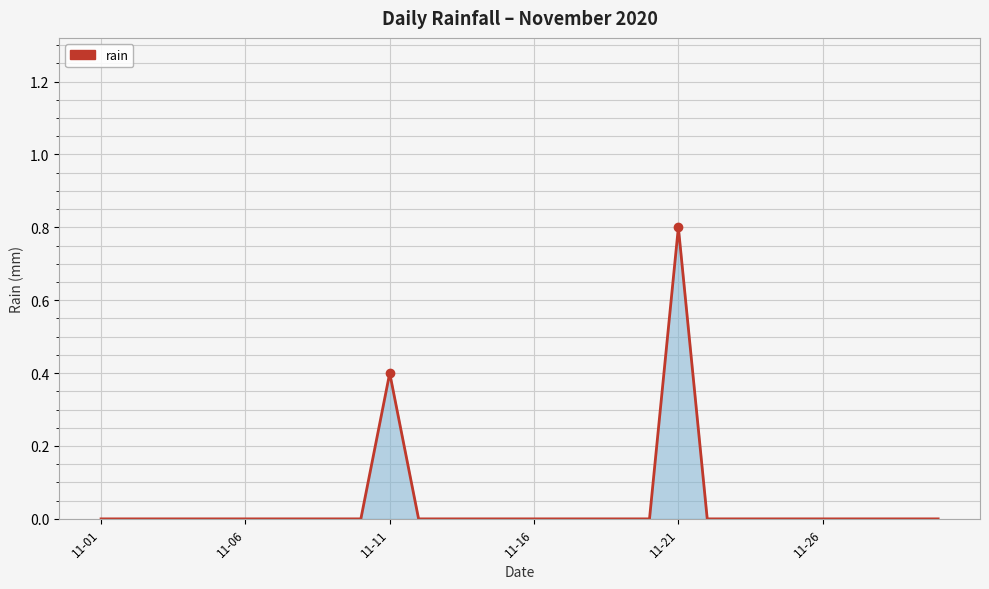

What is the difference between the maximum and minimum values?

0.8